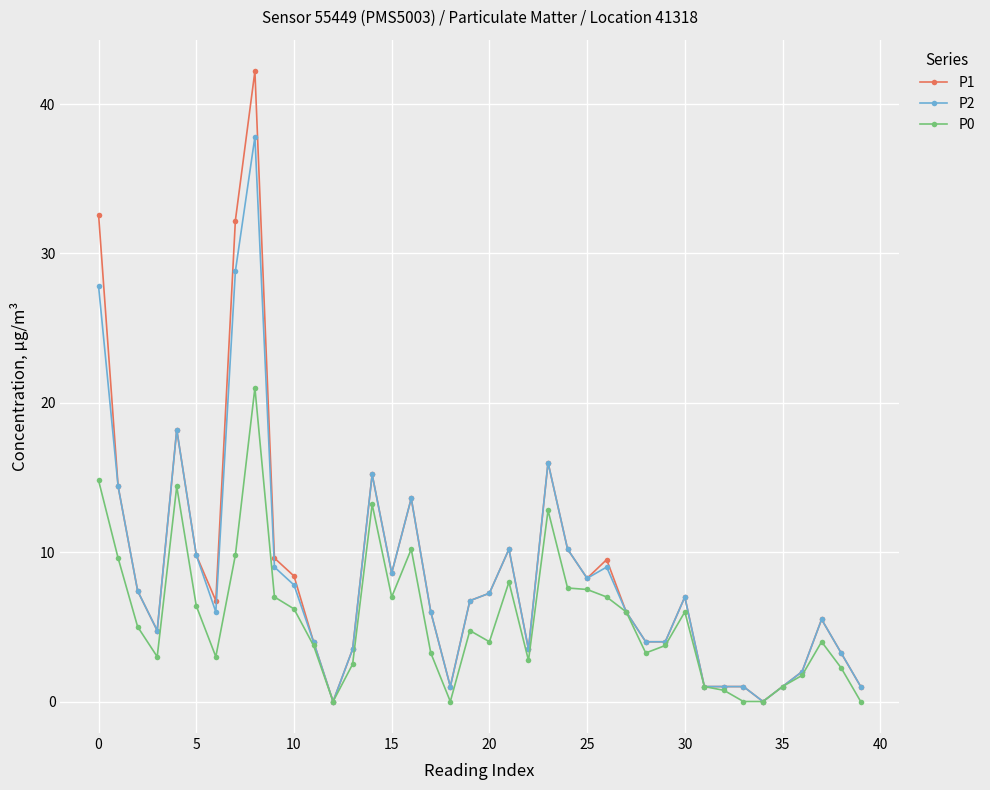

What is the value of the P0 point at the 33rd from the left?

0.8